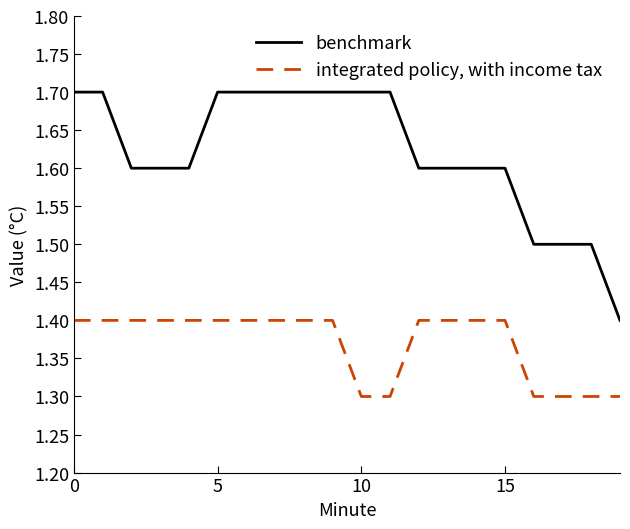

What is the difference between the maximum and minimum values in the benchmark series?

0.3